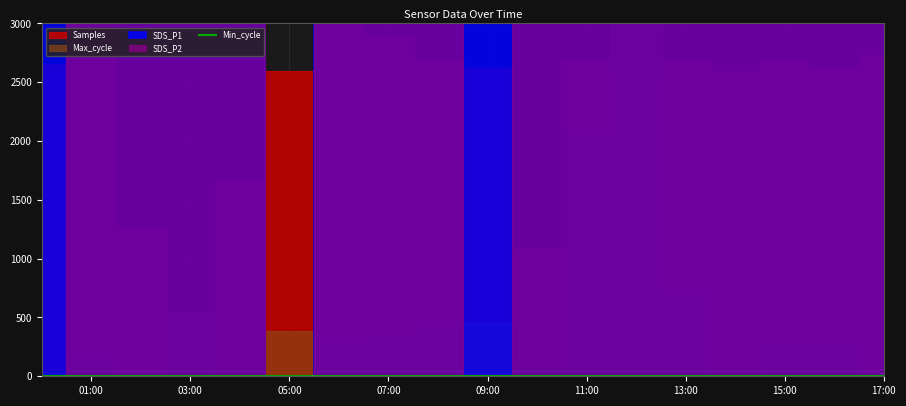

Which series has the widest spread of values?

Samples